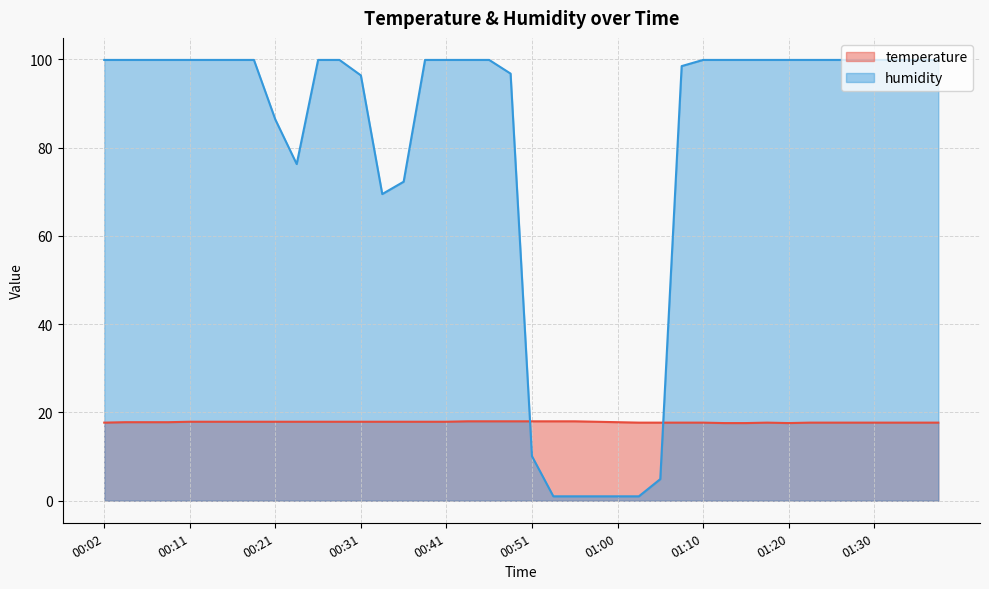

What is the difference between the highest and lowest values at 01:10?

82.2